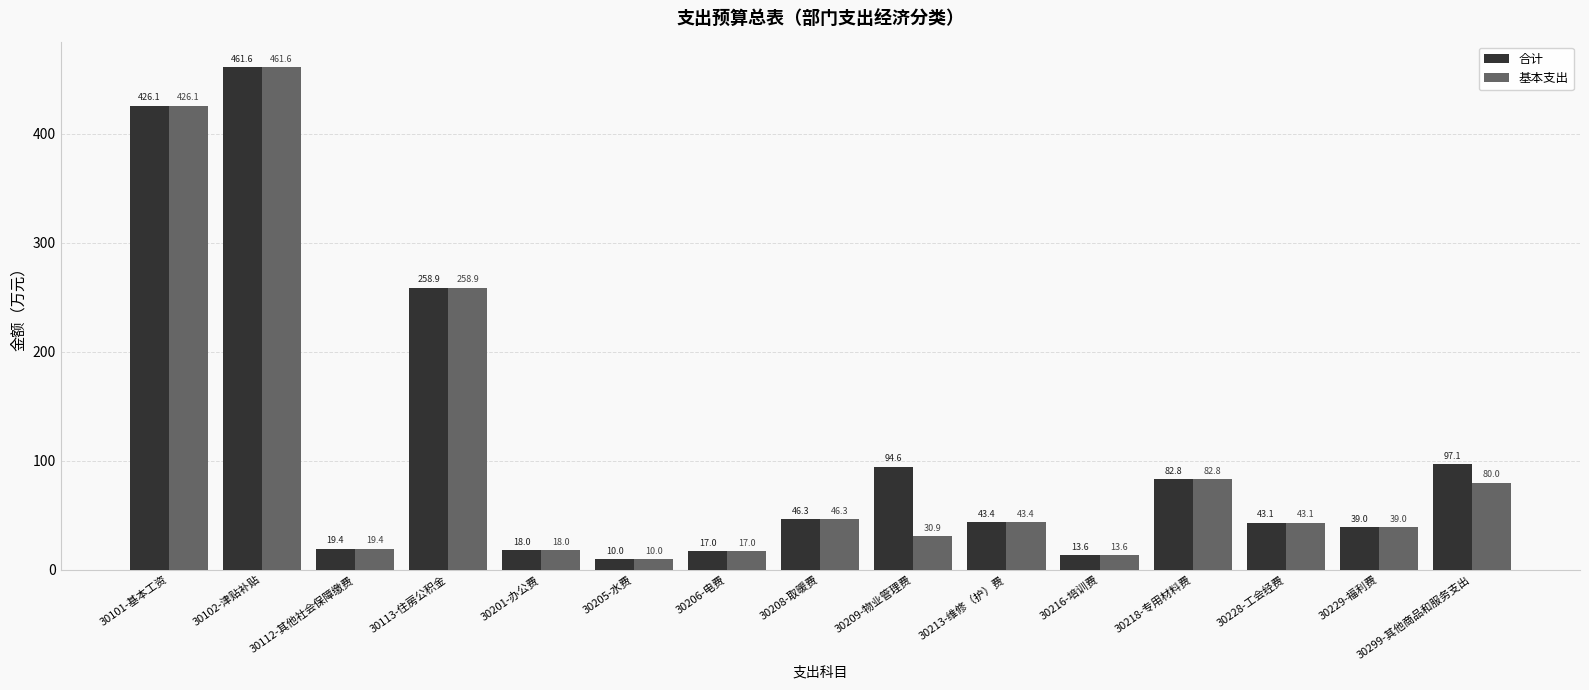

True or false: 合计 has a value of 62.5 at 30208-取暖费.

False